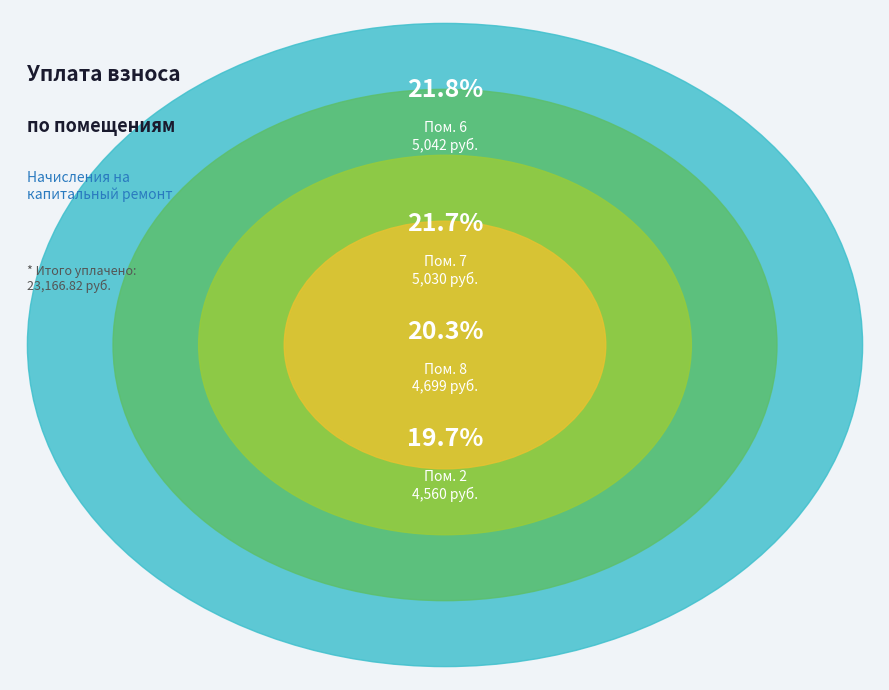

What portion of the pie excludes 1?

83.4%